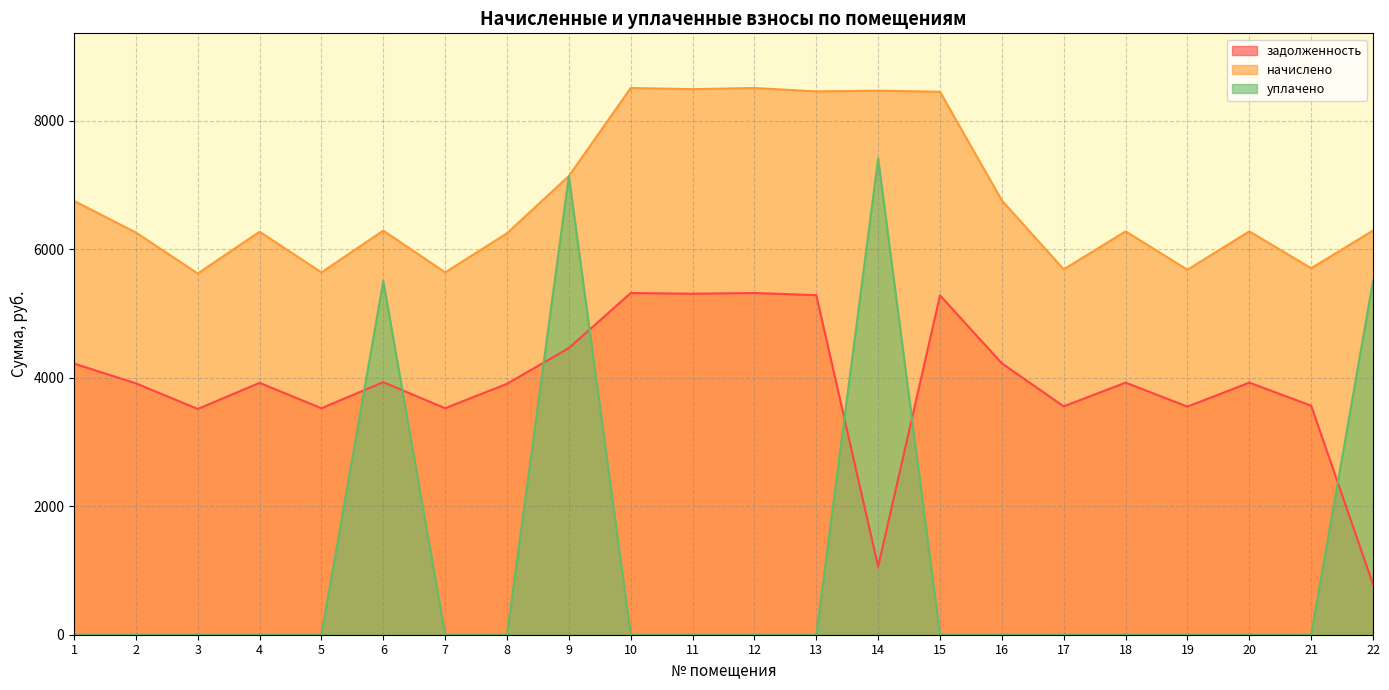

What are all the series names shown in the legend?

задолженность, начислено, уплачено